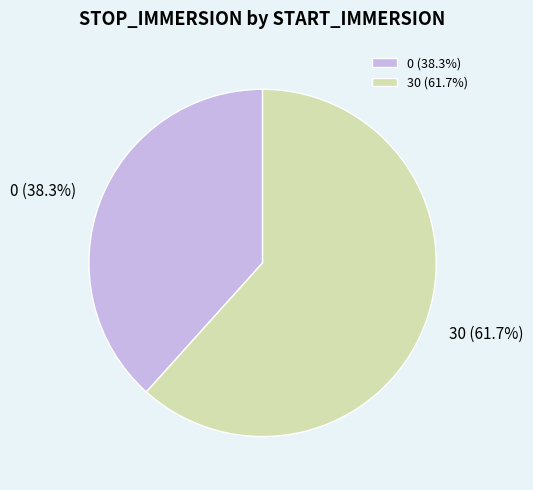

Approximately how many times larger is the value at 30 compared to 0?

1.6